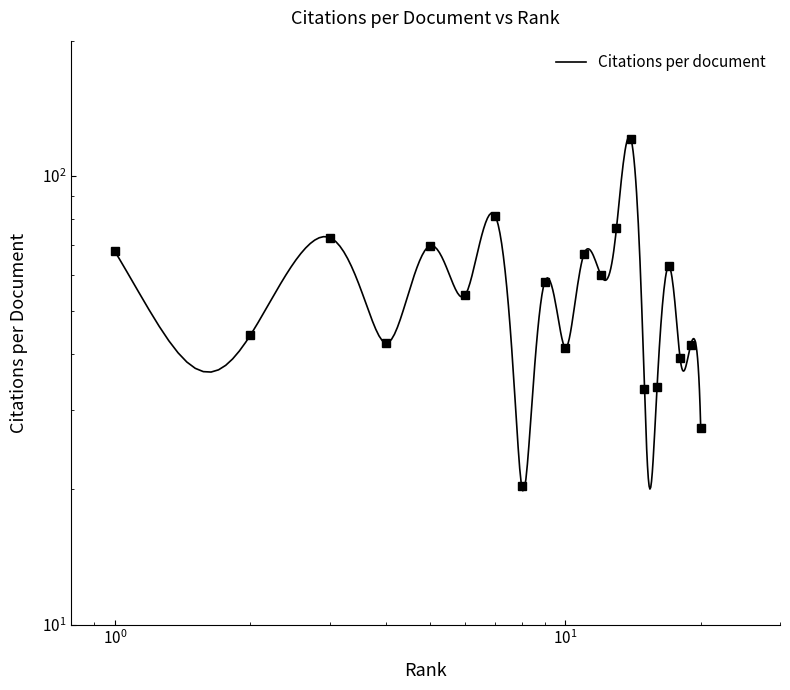

Reading left to right, list all the values displayed in this chart.

67.9	44.2	72.8	42.4	69.8	54.2	81.3	20.4	57.9	41.4	66.8	60.1	76.4	120.8	33.5	33.9	62.9	39.2	42.0	27.4